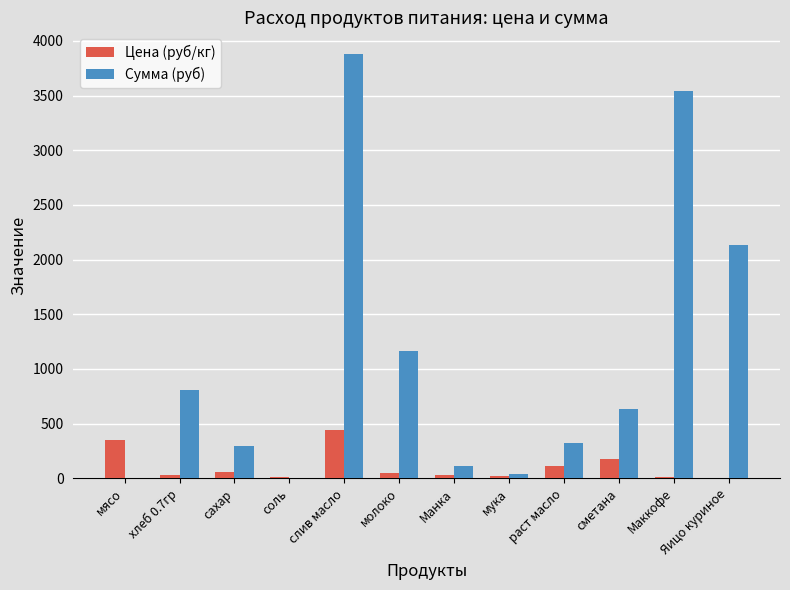

At which label is Сумма (руб) closest to 1942?

Яицо куриное